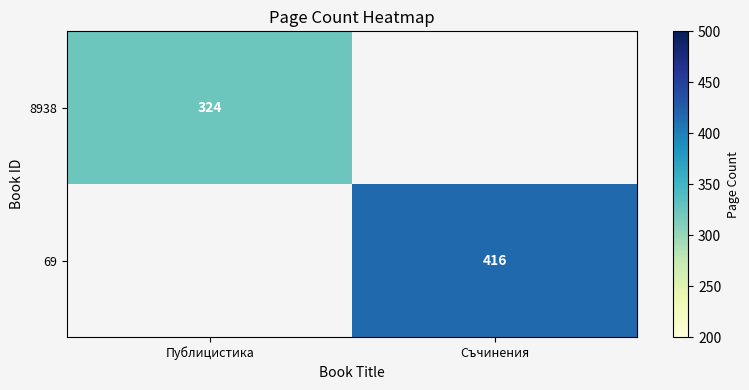

True or false: 69 has a value of 416 at Съчинения.

True